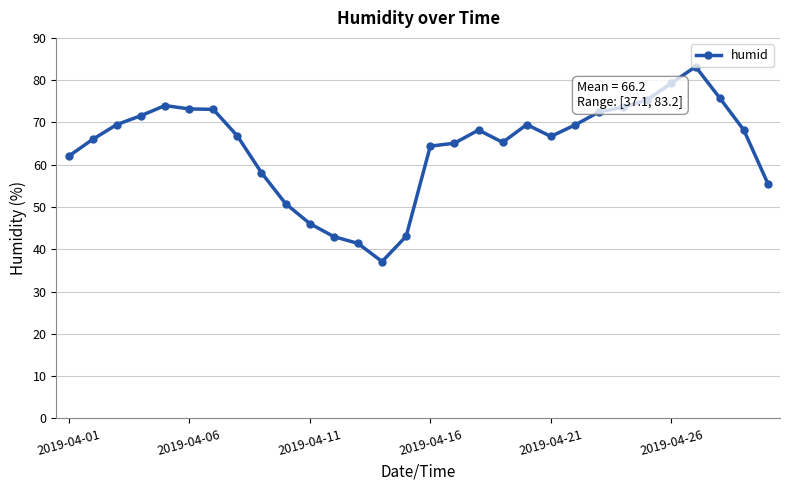

What is the difference between the maximum and minimum values?

46.1